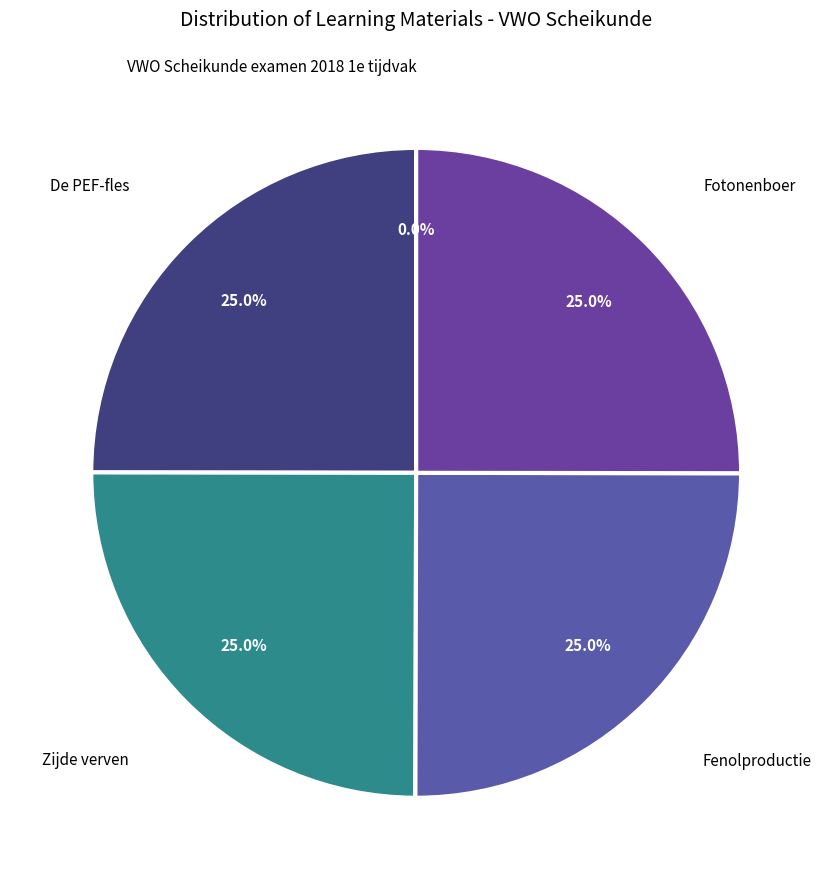

To the nearest percent, what is the average slice percentage?

20%